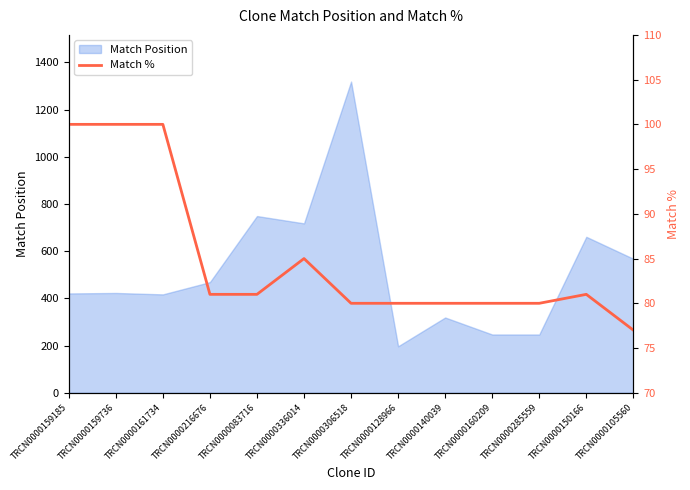

At which label does Match Position reach its peak?

TRCN0000306518